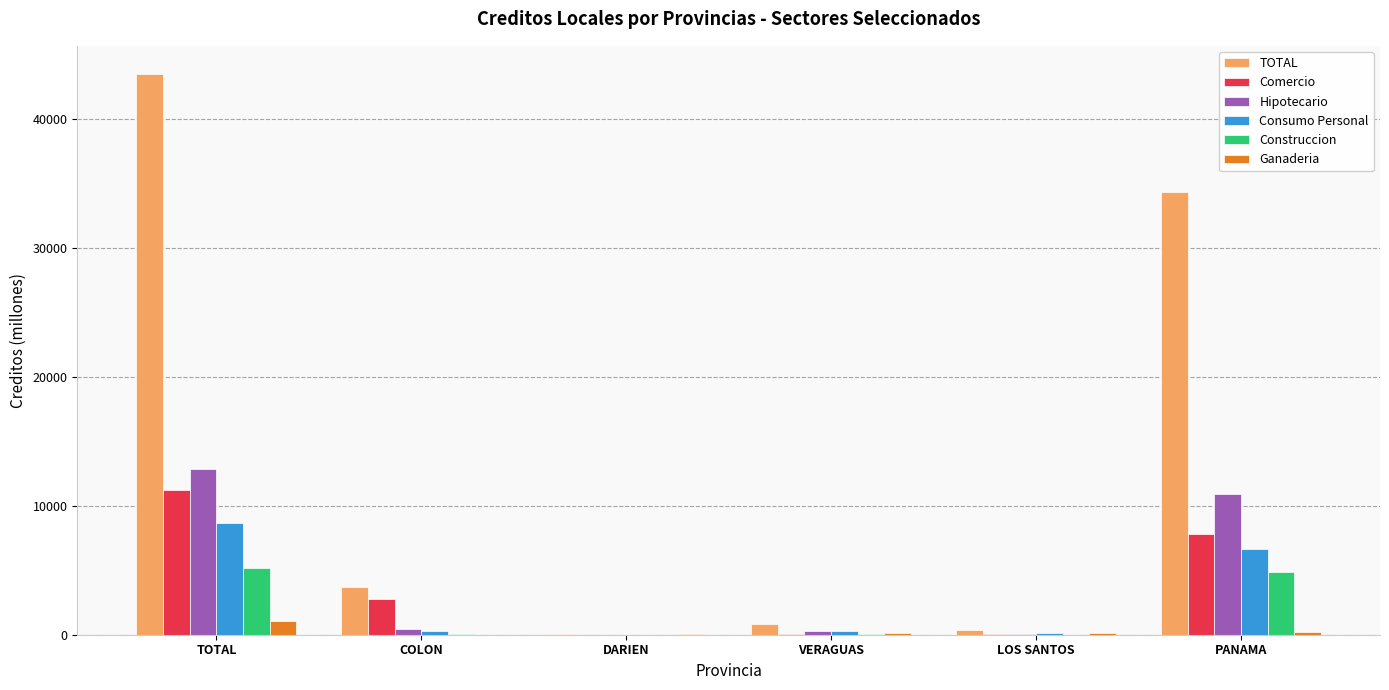

Which series has the largest range (max minus min)?

TOTAL